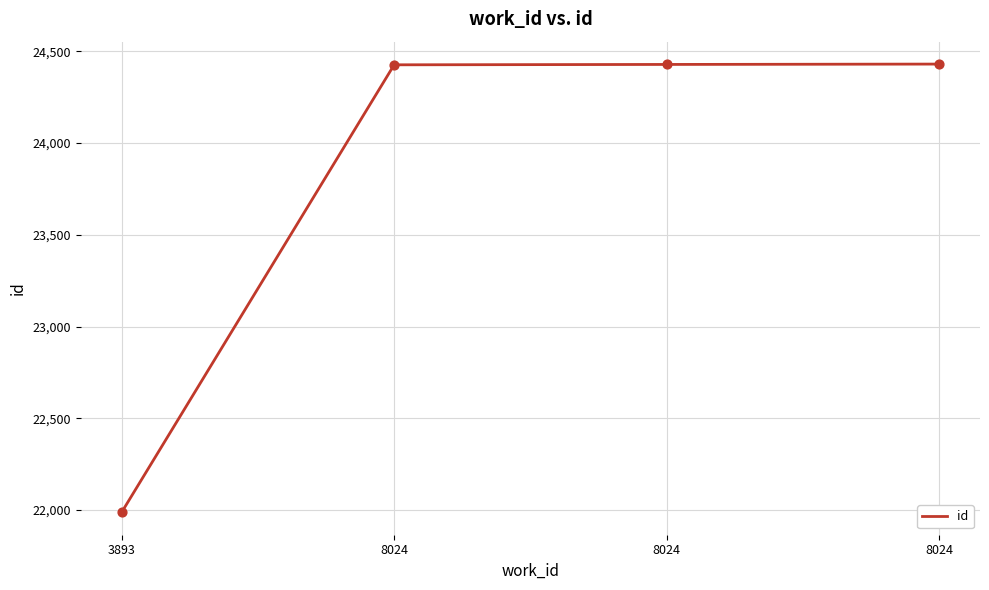

Approximately how many times larger is the value at 8024 compared to 3893?

1.1